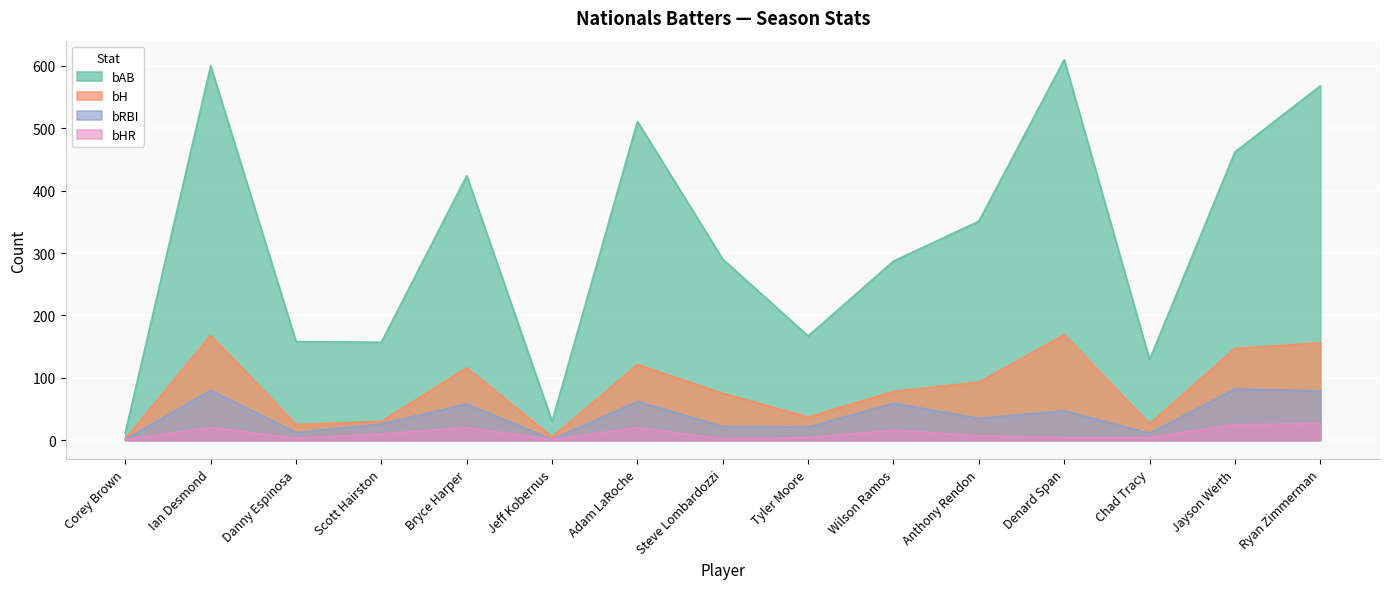

Where is the first local minimum for bRBI?

Danny Espinosa